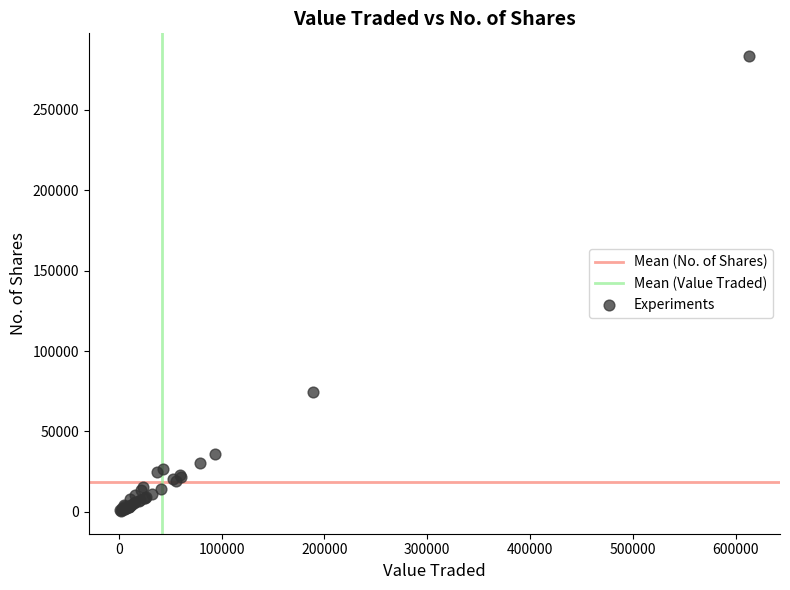

What Y value in the scatter plot is closest to 141950?

74546